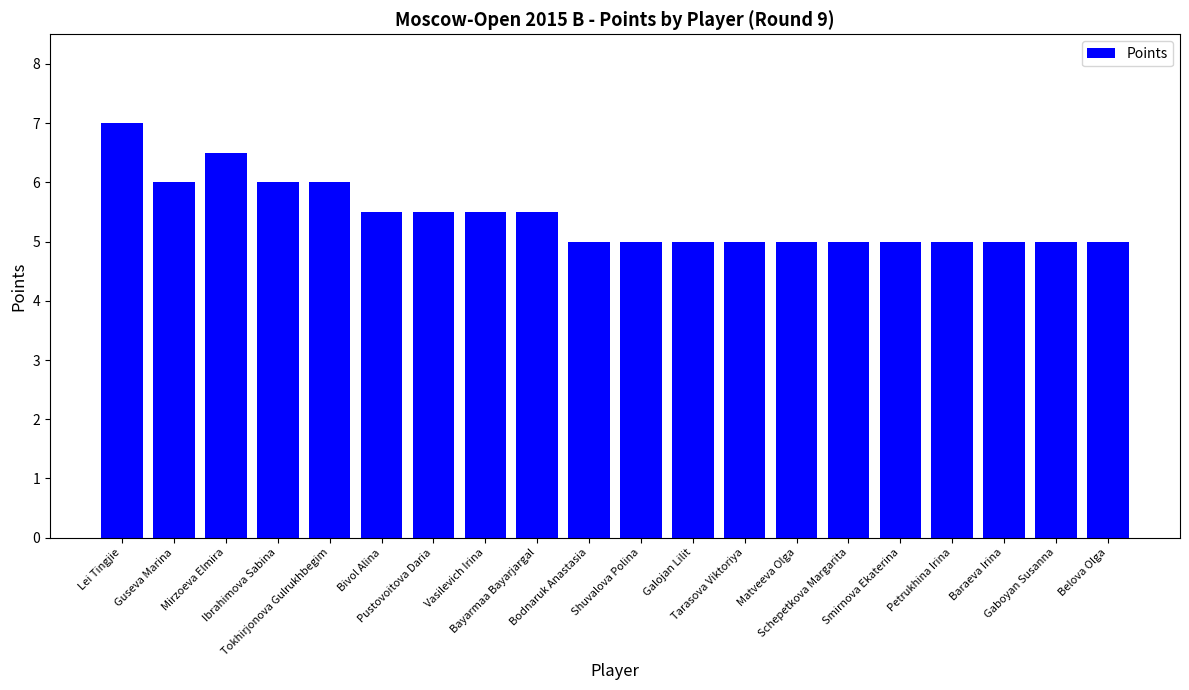

What is the approximate value at Bivol Alina?

5.5